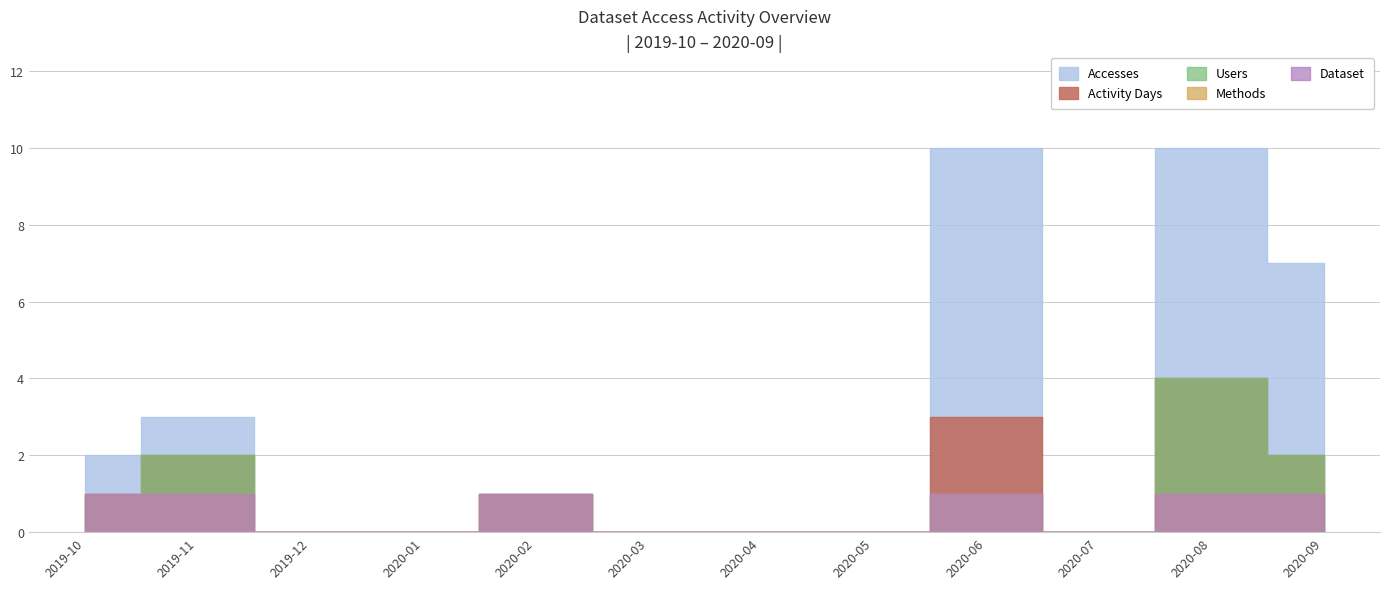

Rank the series at 2020-02 from lowest to highest value.

Accesses, Activity Days, Users, Methods, Dataset